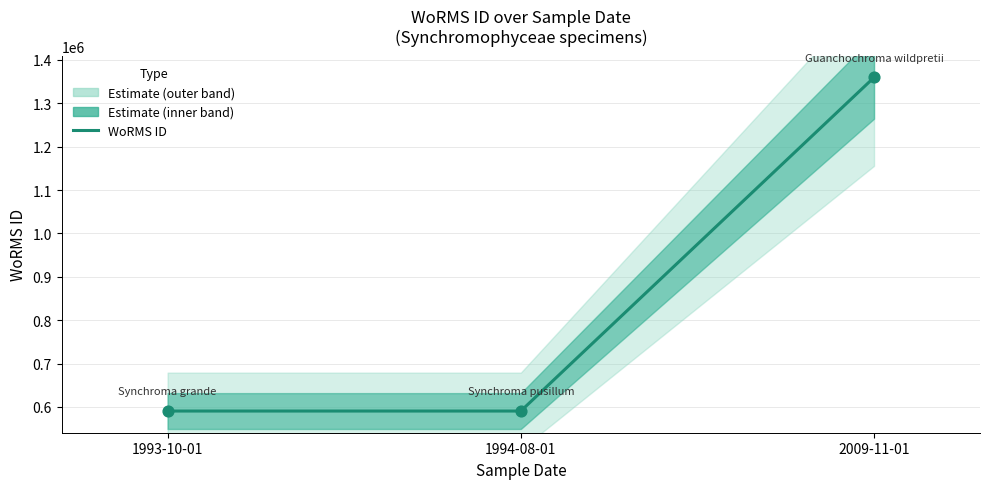

What is the change in value from 1994-08-01 to 2009-11-01?

+769334